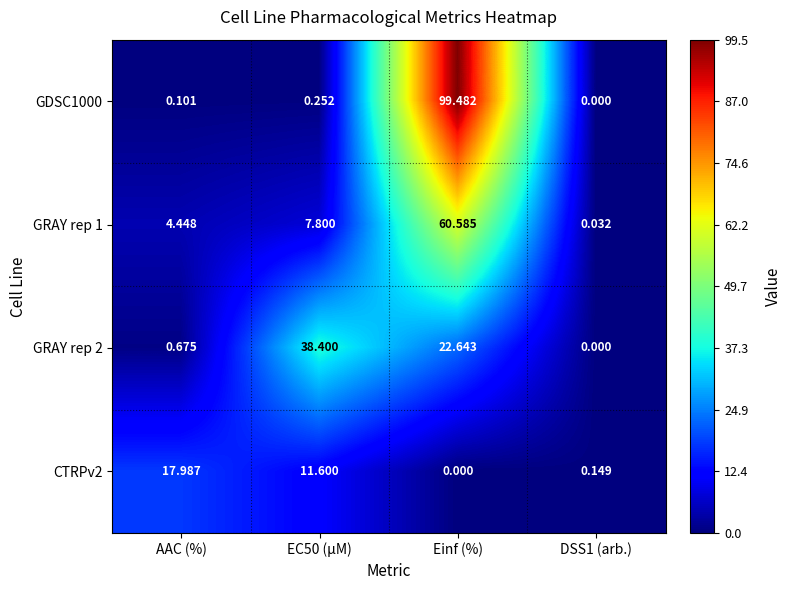

Which category has the highest value across all series?

Einf (%)